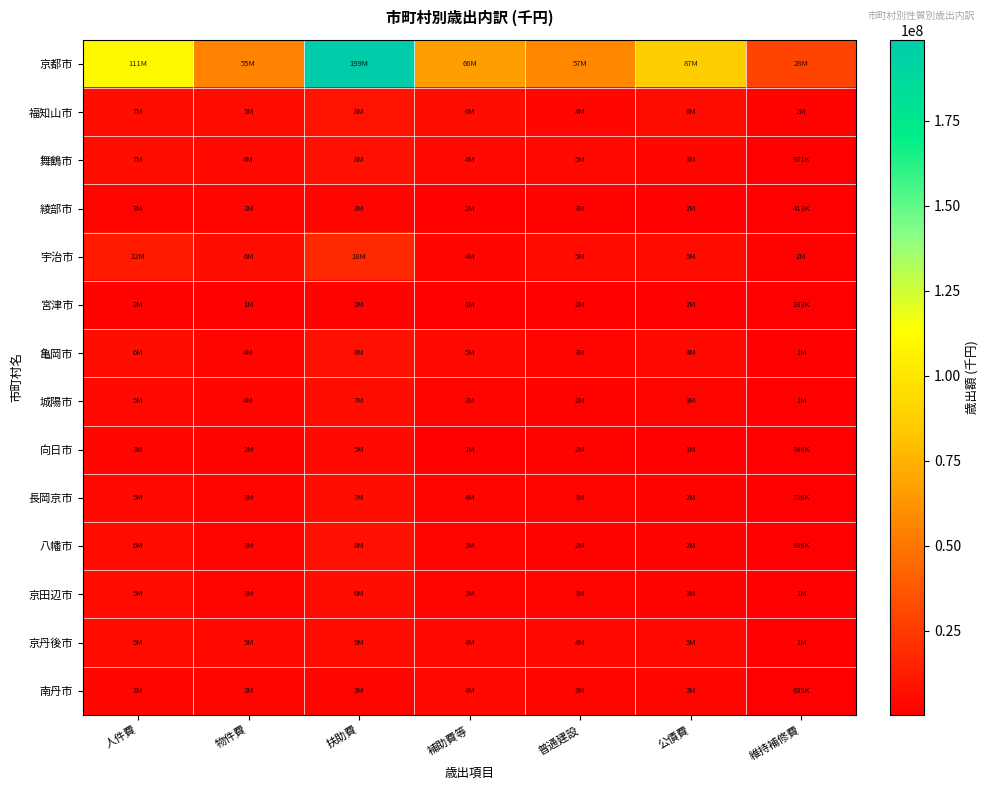

Reading left to right, what are all the values shown in this chart?

京都市: 人件費=111071470	物件費=54866130	扶助費=198747557	補助費等=66217935	普通建設=57227930	公債費=86597709	維持補修費=28331004
福知山市: 人件費=6753036	物件費=5258717	扶助費=8306758	補助費等=5724313	普通建設=3737096	公債費=5749006	維持補修費=2057242
舞鶴市: 人件費=6722170	物件費=4415812	扶助費=7925455	補助費等=4469388	普通建設=4500839	公債費=3401892	維持補修費=971139
綾部市: 人件費=3191682	物件費=2576212	扶助費=3074591	補助費等=1754955	普通建設=2532819	公債費=1555156	維持補修費=412987
宇治市: 人件費=11773186	物件費=5945522	扶助費=17742913	補助費等=3774962	普通建設=5466840	公債費=5456110	維持補修費=2171280
宮津市: 人件費=2055643	物件費=1459028	扶助費=1821313	補助費等=1230016	普通建設=1525313	公債費=1708653	維持補修費=232570
亀岡市: 人件費=5676561	物件費=3684789	扶助費=7614474	補助費等=4585367	普通建設=3402502	公債費=4220786	維持補修費=1355496
城陽市: 人件費=4668512	物件費=3515379	扶助費=6597995	補助費等=2938830	普通建設=2294857	公債費=2885297	維持補修費=1330604
向日市: 人件費=3352474	物件費=2149694	扶助費=4730907	補助費等=1094337	普通建設=2467921	公債費=1058338	維持補修費=745694
長岡京市: 人件費=4780986	物件費=3133129	扶助費=6574411	補助費等=3832233	普通建設=3236645	公債費=2112944	維持補修費=735806
八幡市: 人件費=5617504	物件費=2717591	扶助費=7601094	補助費等=2956585	普通建設=2444395	公債費=1898209	維持補修費=935565
京田辺市: 人件費=5249476	物件費=3309211	扶助費=5787102	補助費等=2830136	普通建設=2744460	公債費=2522020	維持補修費=1319124
京丹後市: 人件費=5423246	物件費=4858574	扶助費=4996955	補助費等=4409608	普通建設=4210622	公債費=4754224	維持補修費=1205326
南丹市: 人件費=3398776	物件費=2926395	扶助費=2573291	補助費等=4354503	普通建設=3030415	公債費=3426634	維持補修費=635391